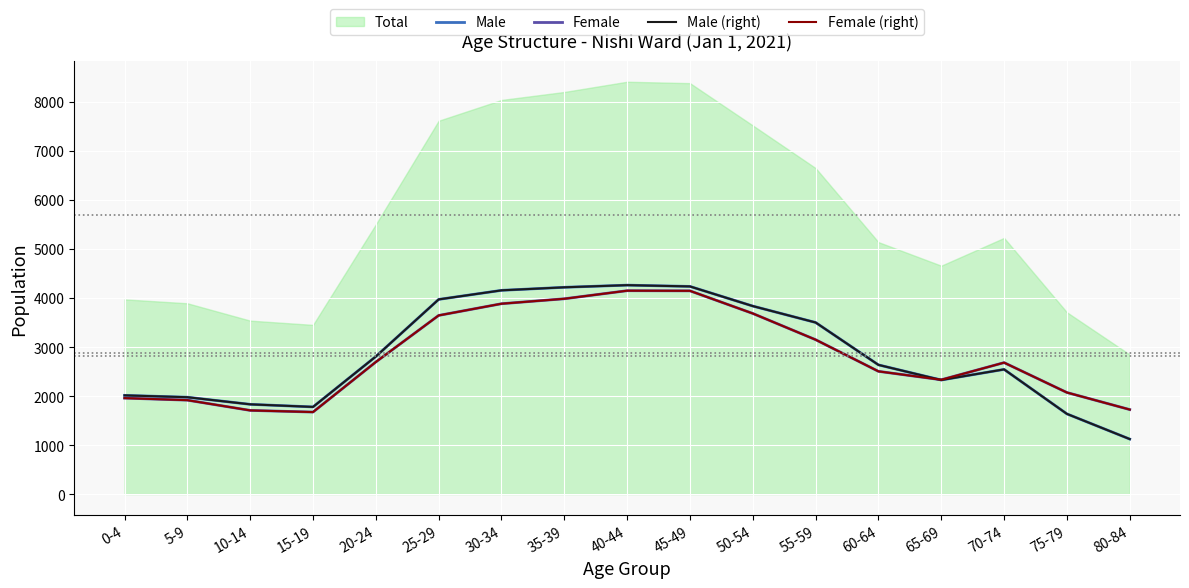

The value of Female (right) at 60-64 is 603. True or false?

False